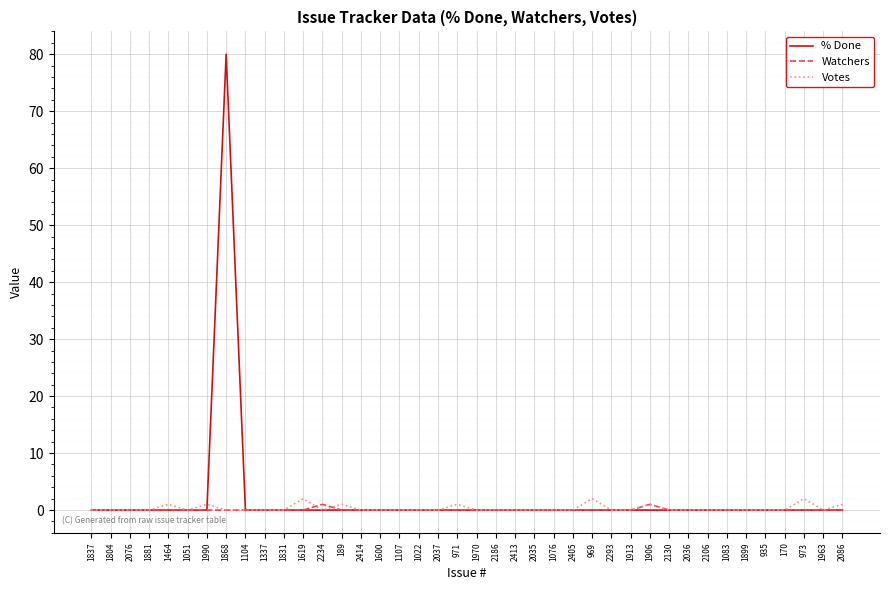

What position from the left is 2293?

28